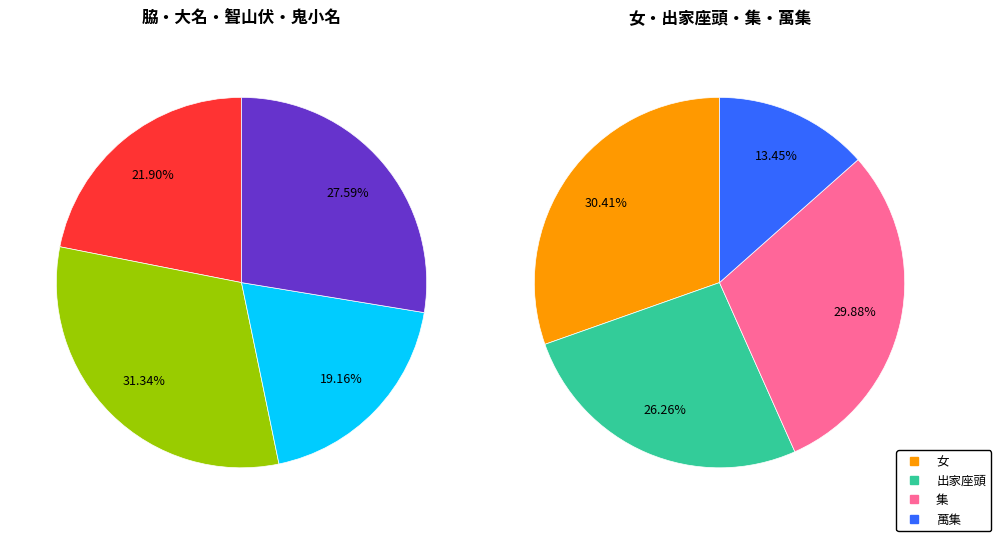

How many slices are in this pie chart?

8